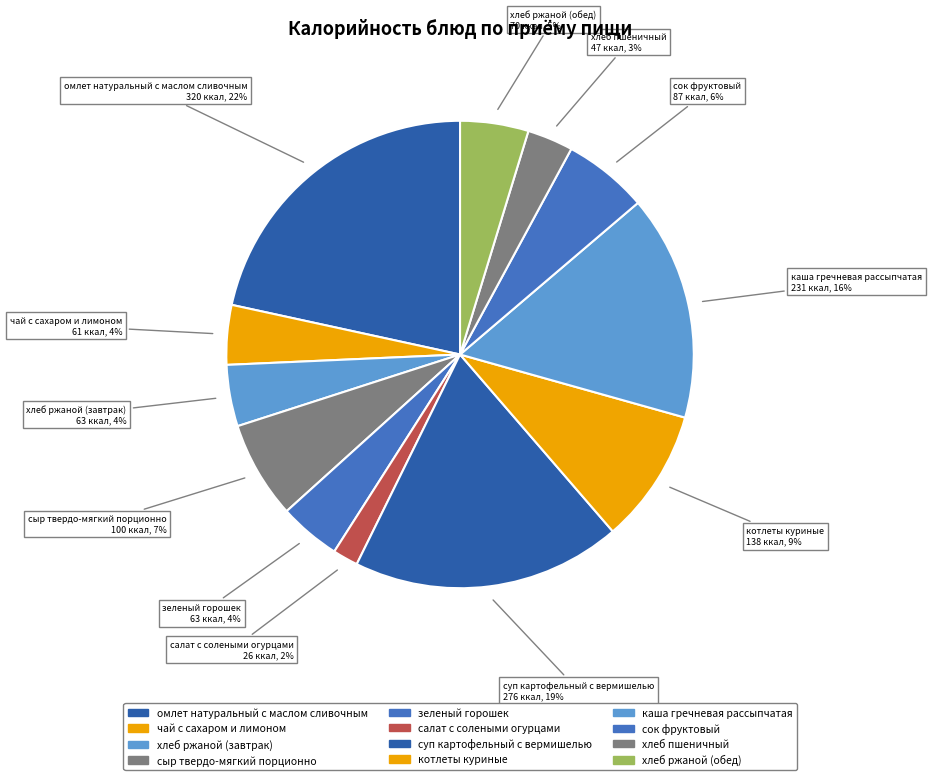

Approximately how many times larger is the value at суп картофельный с вермишелью compared to каша гречневая рассыпчатая?

1.2